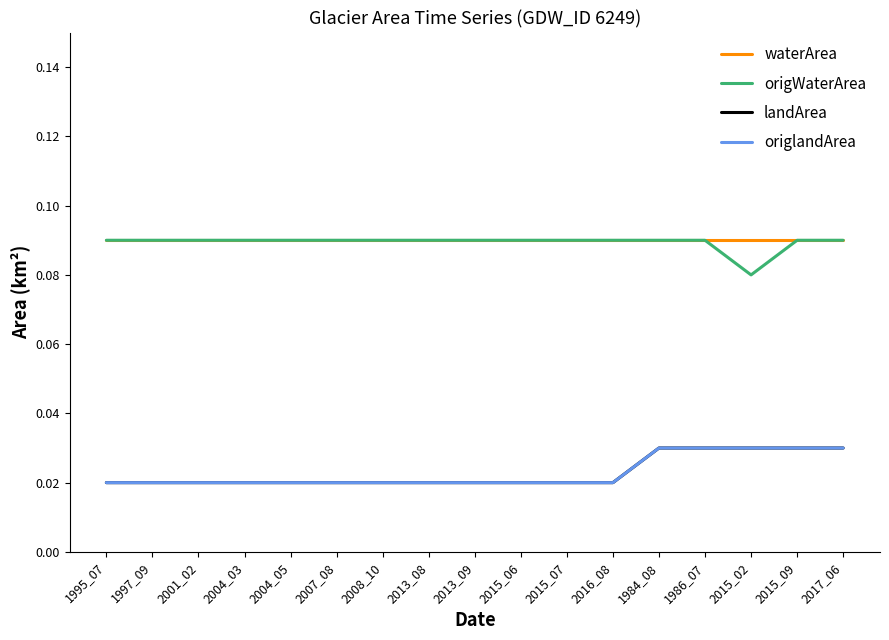

True or false: origWaterArea has a value of 0.1 at 1984_08.

True